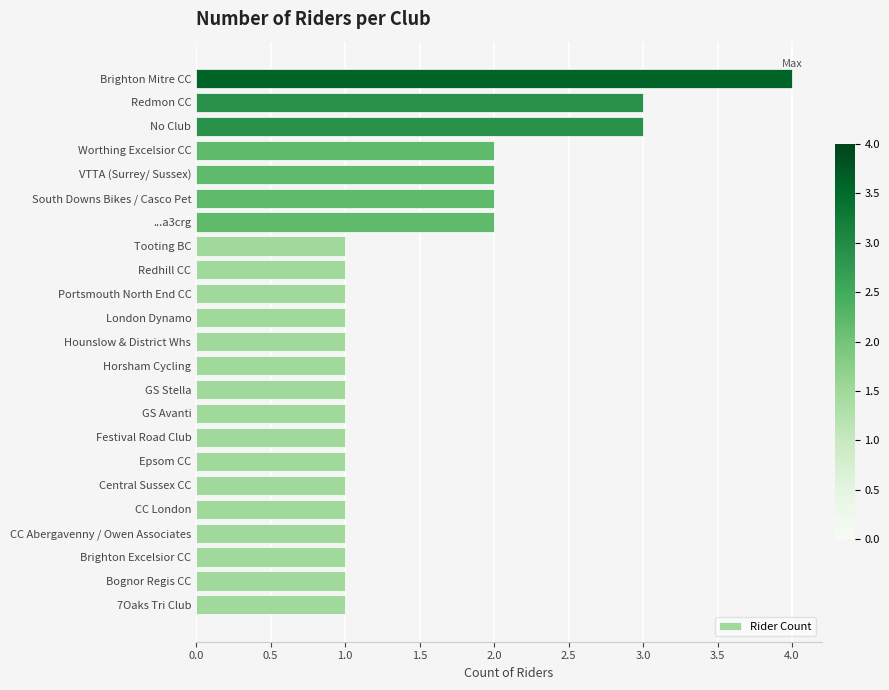

The chart shows a value of 0 at GS Avanti. True or false?

False